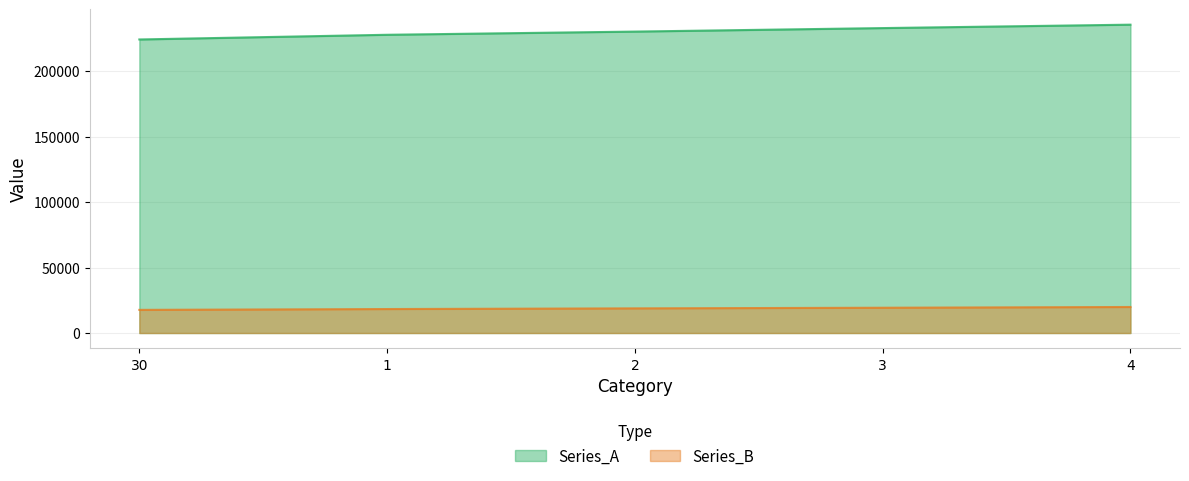

What is the difference between the highest and lowest values at 30?

206561